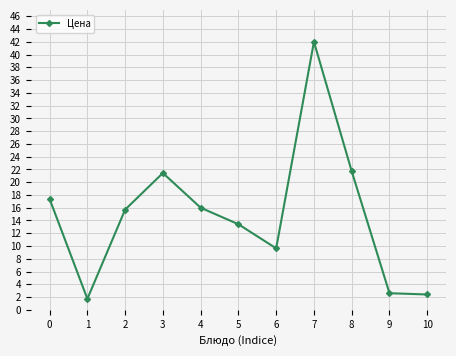

How many categories are shown in the chart?

11